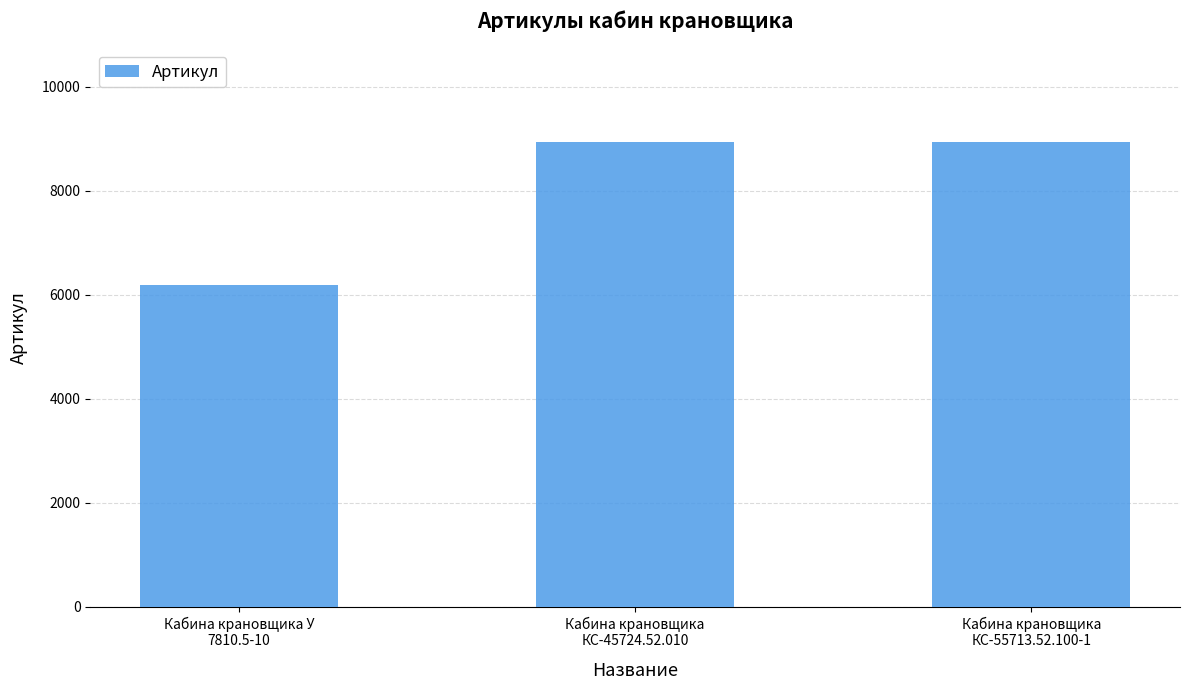

How many data points are less than 8943?

1